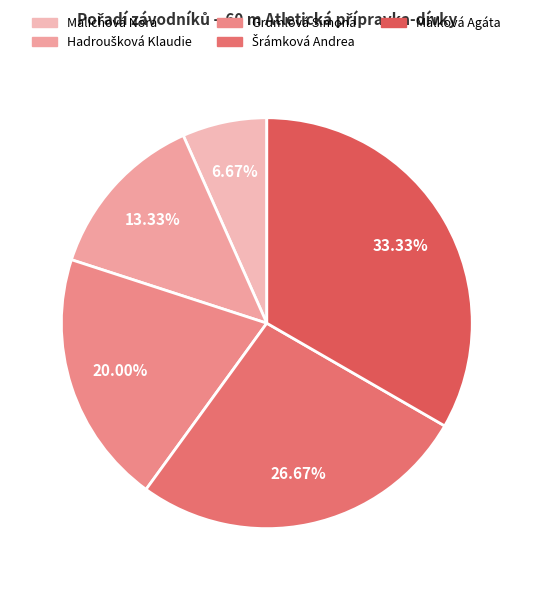

Is there any slice that represents more than half of the pie?

No